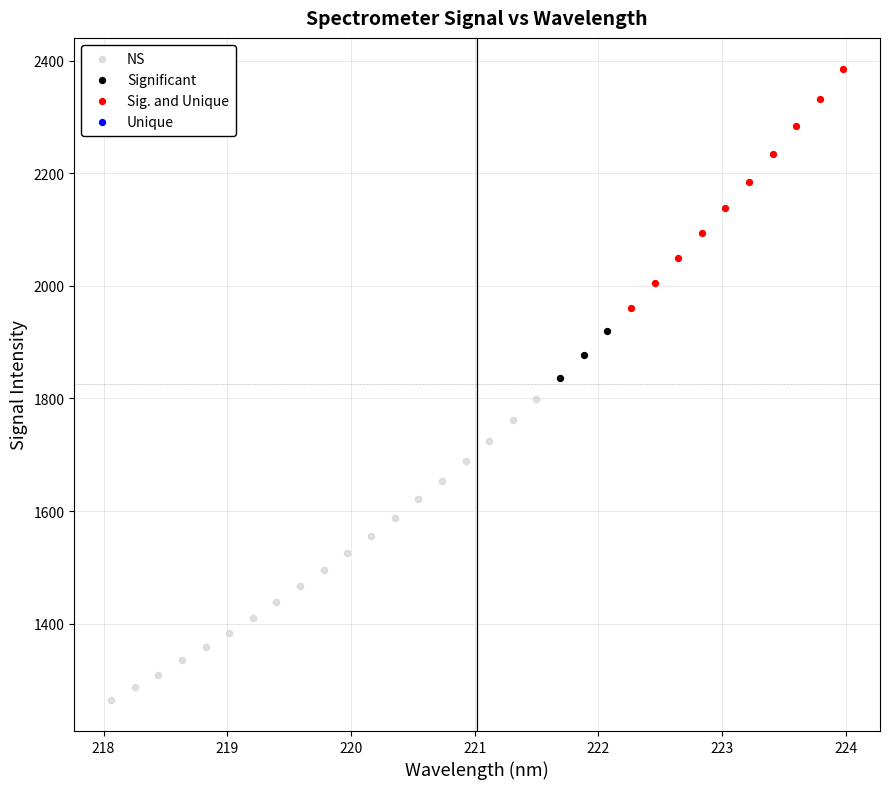

Which series contains the highest Y value?

Sig. and Unique